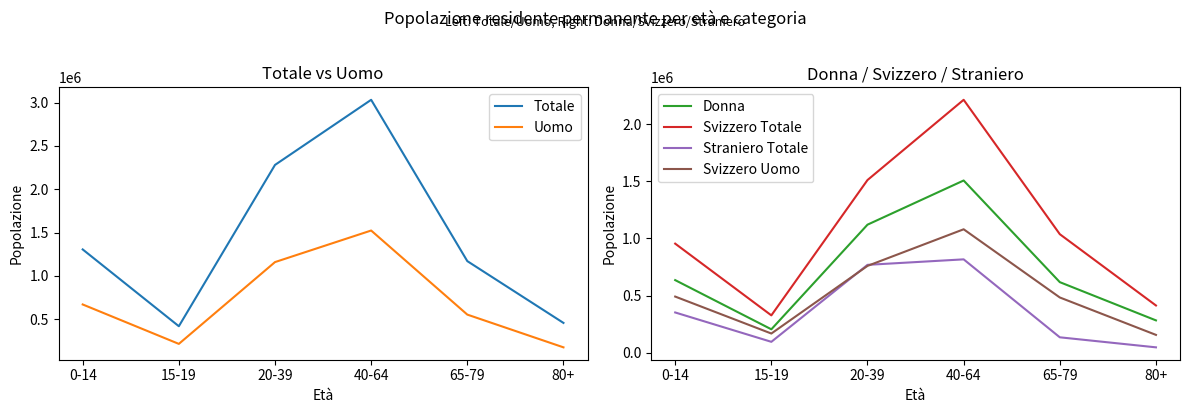

Which series ends up on top after the final intersection of Uomo and Donna?

Donna